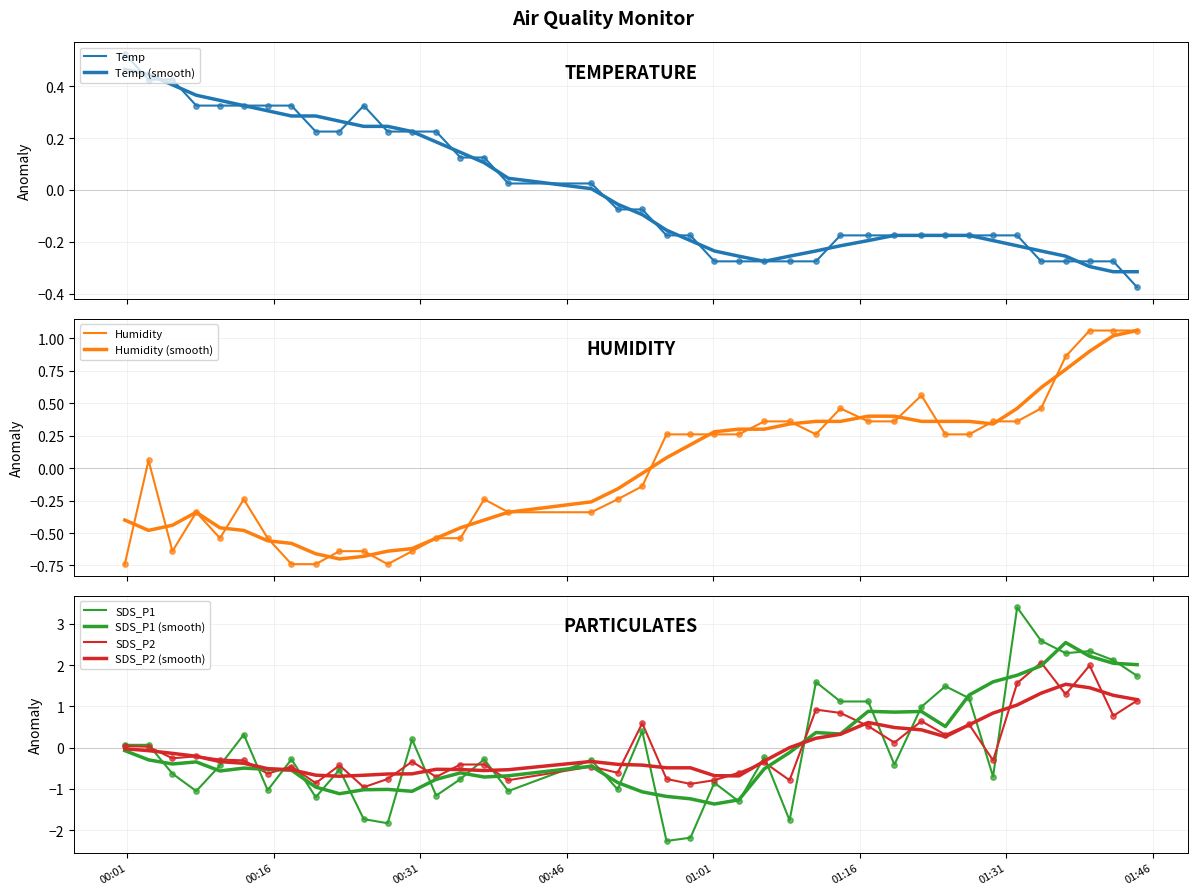

Which series has the widest spread of Y values?

SDS_P1